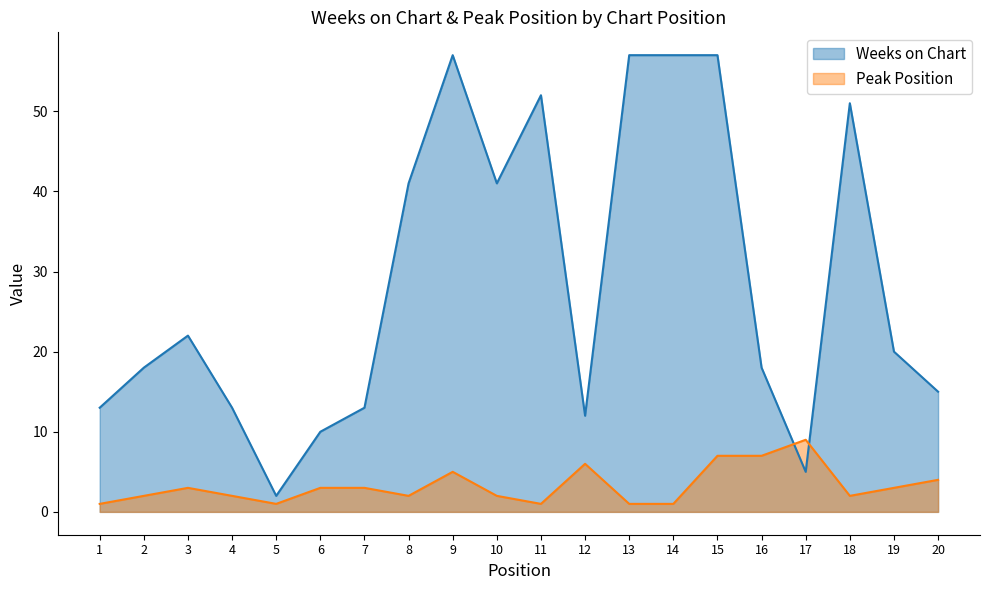

In Peak Position, how many points are lower than both neighbors (excluding endpoints)?

4